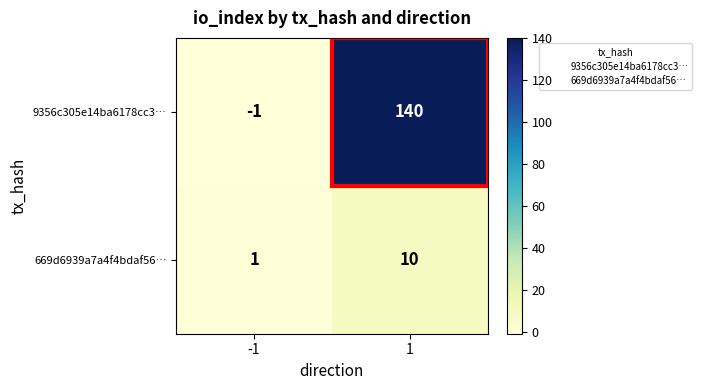

At how many categories does at least one series exceed 82?

1